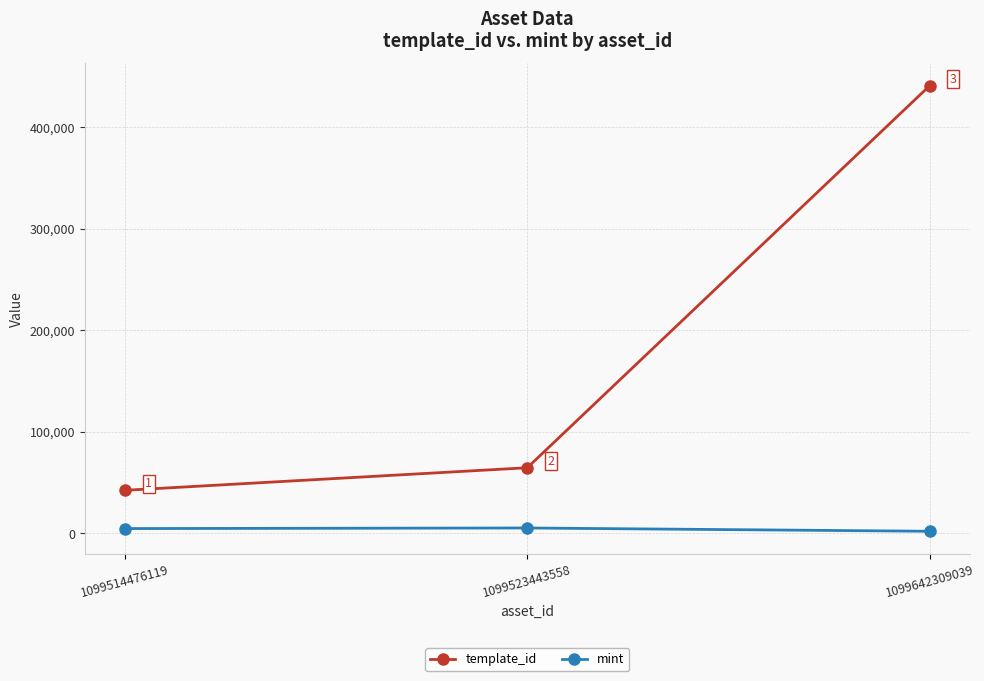

What is the sum of the mint values at 1099523443558 and 1099642309039?

7395